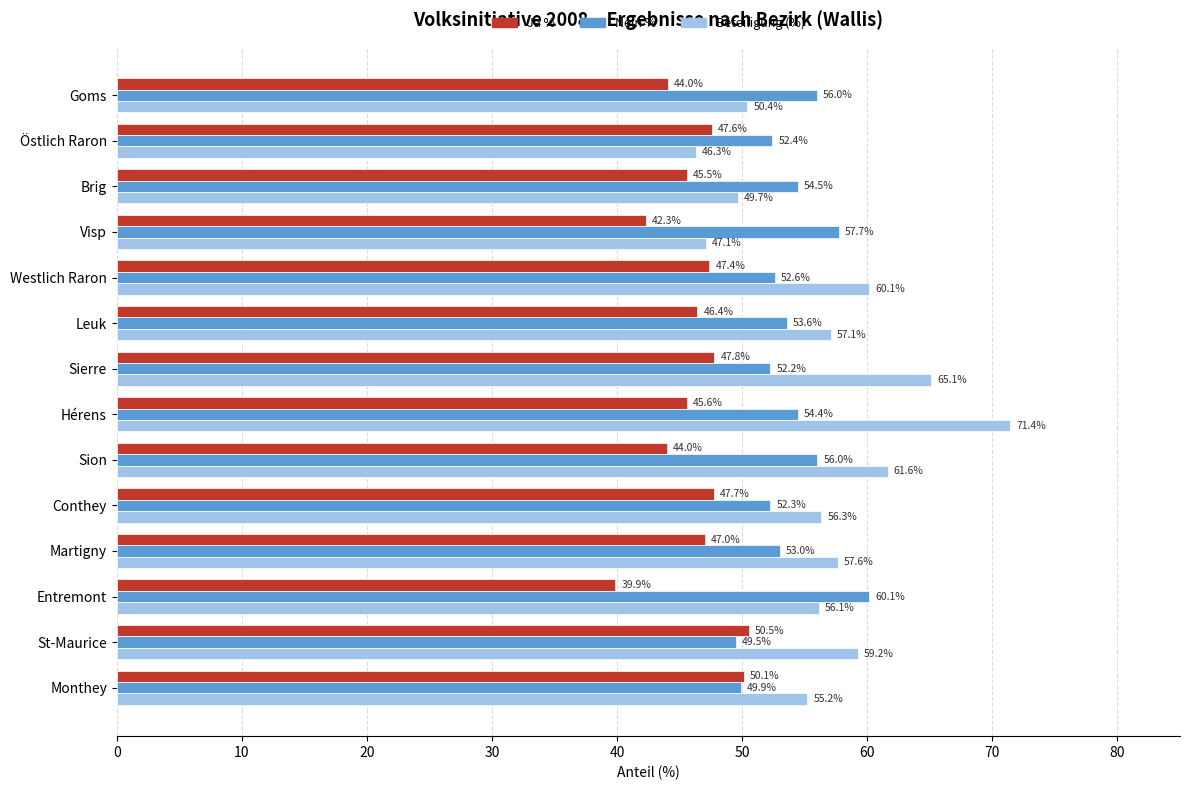

Which series has the widest spread of values?

Beteiligung (%)